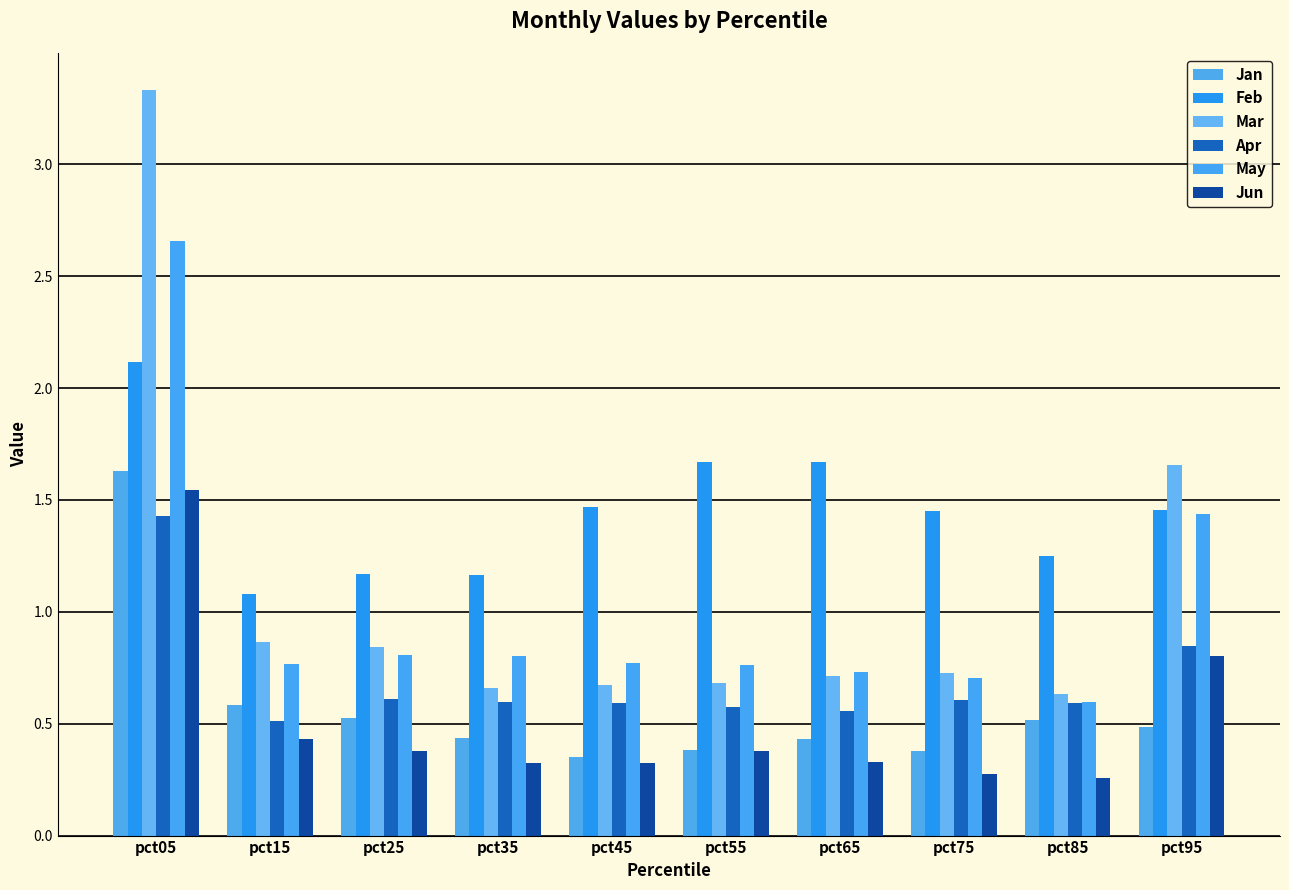

What is the value of the Jun bar at the 3rd from the left?

0.4